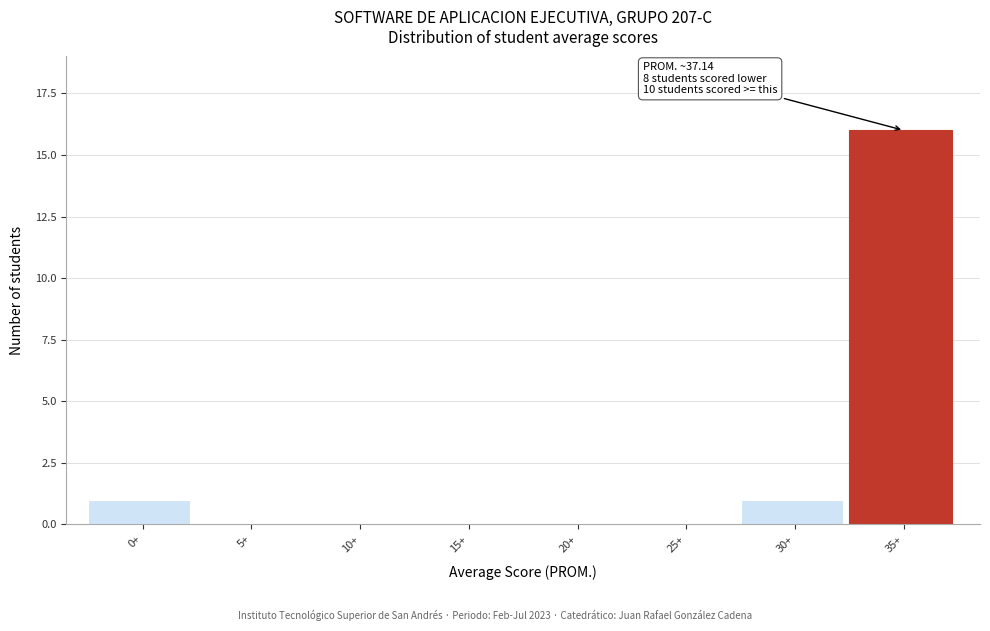

Reading left to right, what are all the values shown in this chart?

0+=1	5+=0	10+=0	15+=0	20+=0	25+=0	30+=1	35+=16